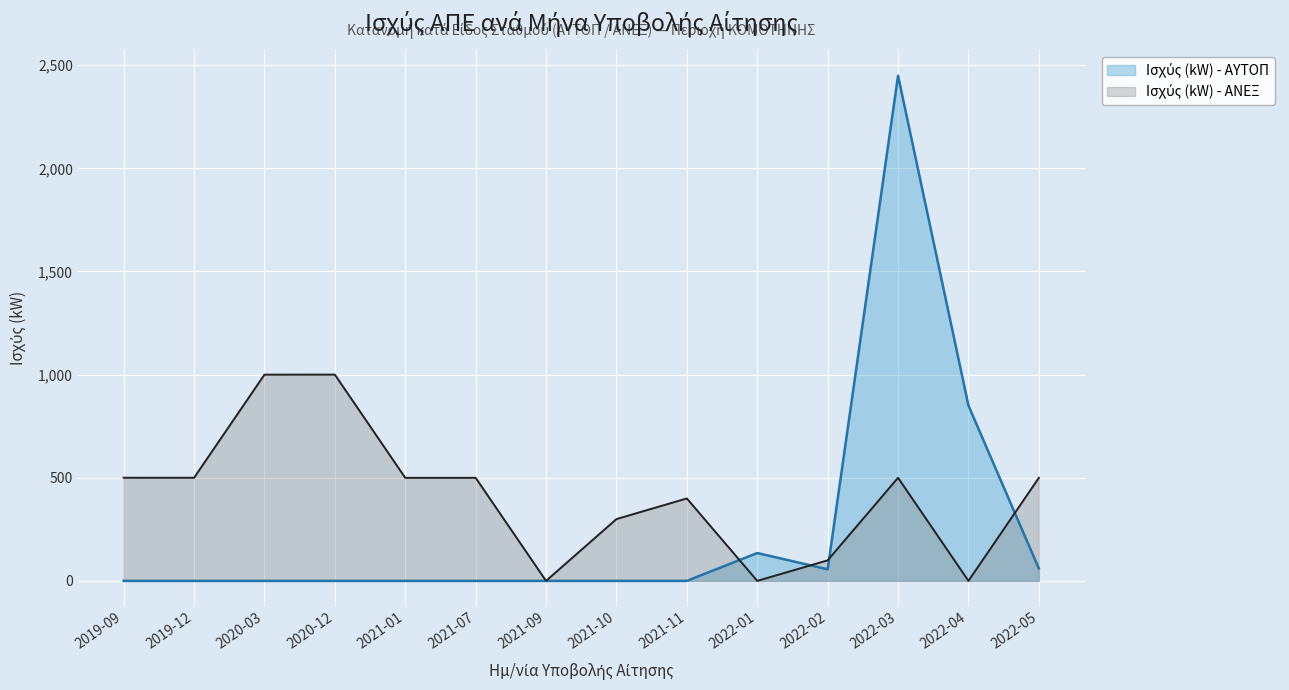

Which has a higher value, 2021-09 or 2020-12?

2021-09